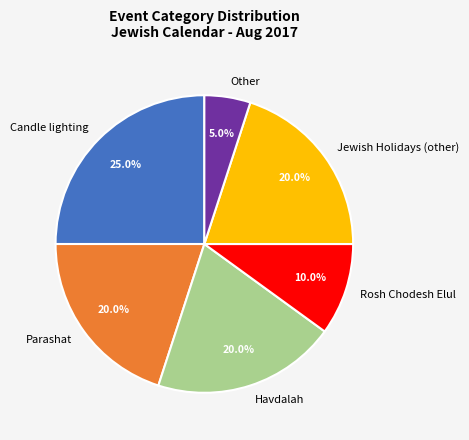

What is the largest slice in the pie chart?

Candle lighting